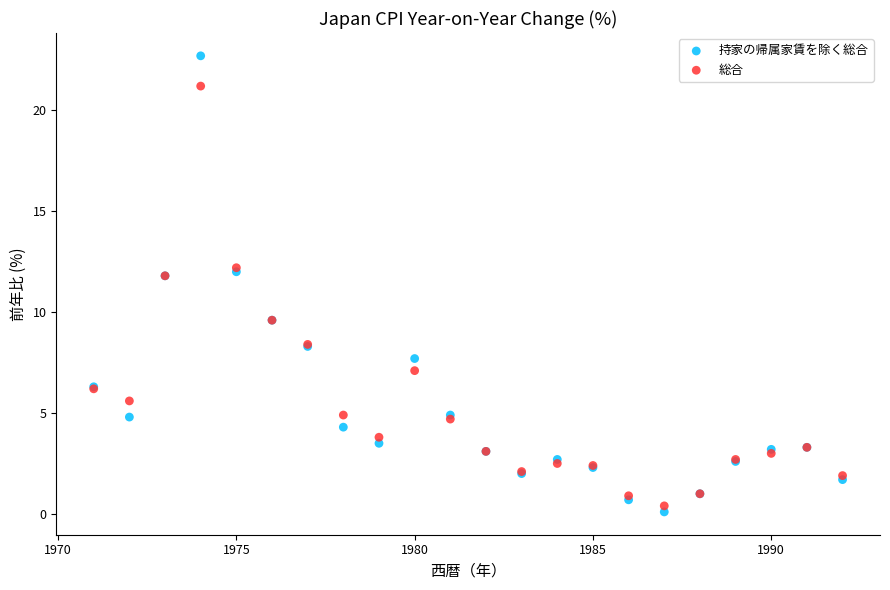

What is the X range (max minus min) for the scatter plot?

21.0